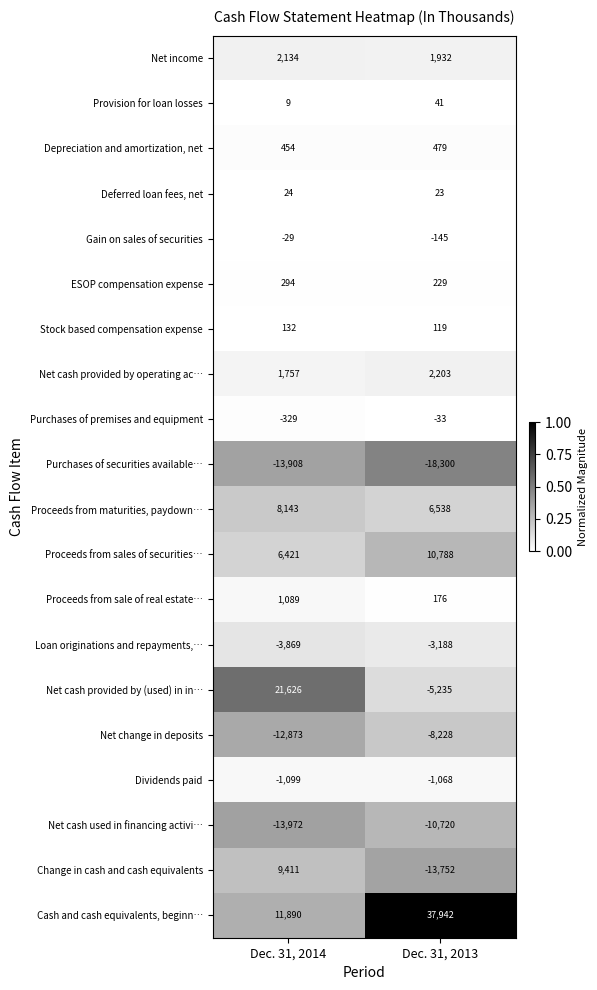

True or false: Net cash provided by (used) in in… has a value of 34599 at Dec. 31, 2014.

False